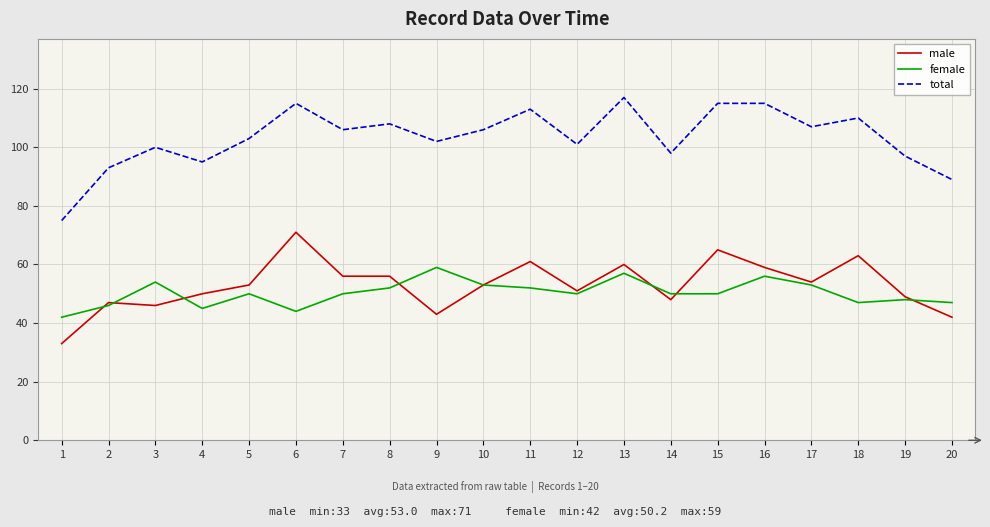

Which series has the widest spread of values?

total